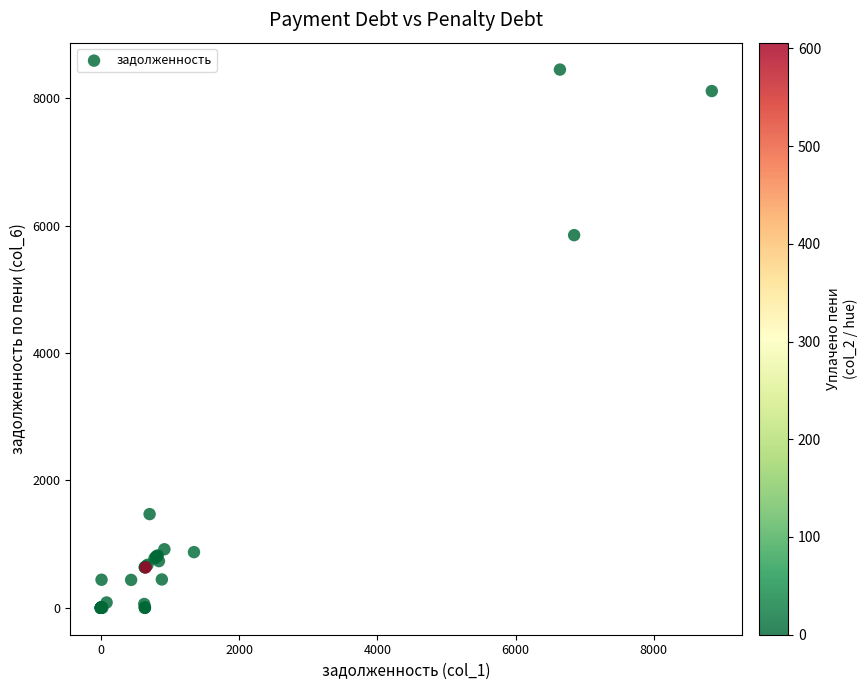

What Y value in the scatter plot is closest to 4226?

5853.4